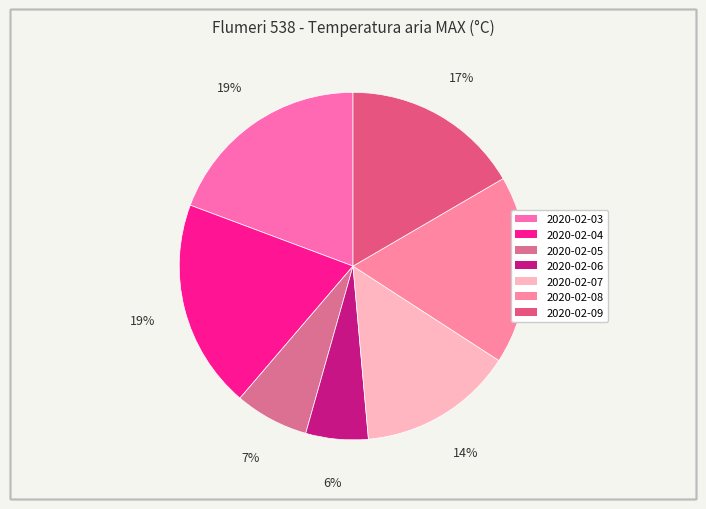

To the nearest percent, what is the combined percentage of 2020-02-03 and 2020-02-09?

36%